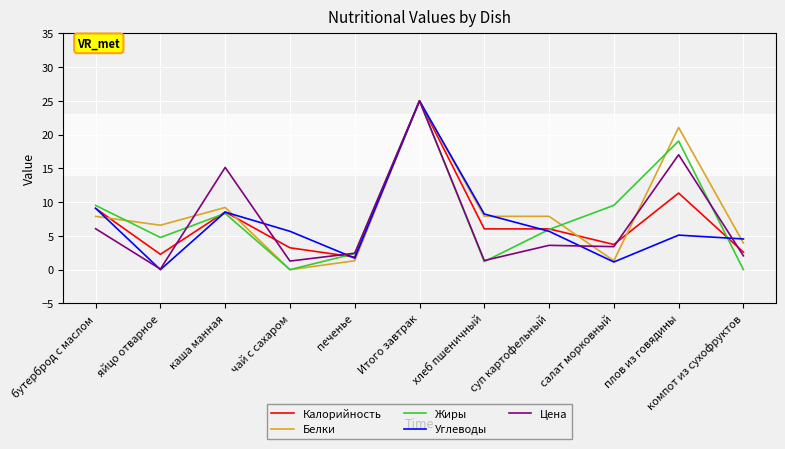

What position from the right is суп картофельный?

4